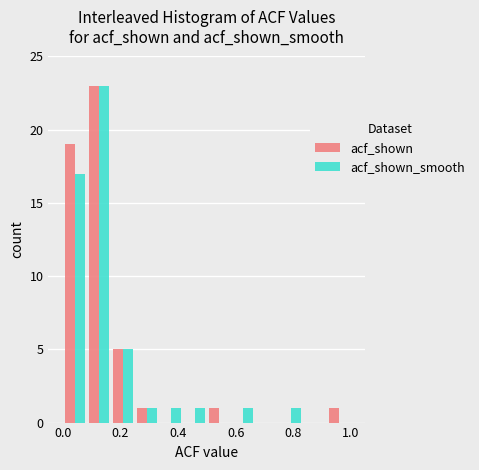

Reading left to right, list every range on the x-axis with the height of the bar of each series over it. Neither the bar edges nor the heights are printed on the chart, so give them approximately, as read against the axes.

0.00 to 0.08: acf_shown=19	acf_shown_smooth=17
0.08 to 0.16: acf_shown=23	acf_shown_smooth=23
0.16 to 0.26: acf_shown=5	acf_shown_smooth=5
0.26 to 0.34: acf_shown=1	acf_shown_smooth=1
0.34 to 0.42: acf_shown=0	acf_shown_smooth=1
0.42 to 0.50: acf_shown=0	acf_shown_smooth=1
0.50 to 0.58: acf_shown=1	acf_shown_smooth=0
0.58 to 0.66: acf_shown=0	acf_shown_smooth=1
0.66 to 0.76: acf_shown=0	acf_shown_smooth=0
0.76 to 0.84: acf_shown=0	acf_shown_smooth=1
0.84 to 0.92: acf_shown=0	acf_shown_smooth=0
0.92 to 1.00: acf_shown=1	acf_shown_smooth=0